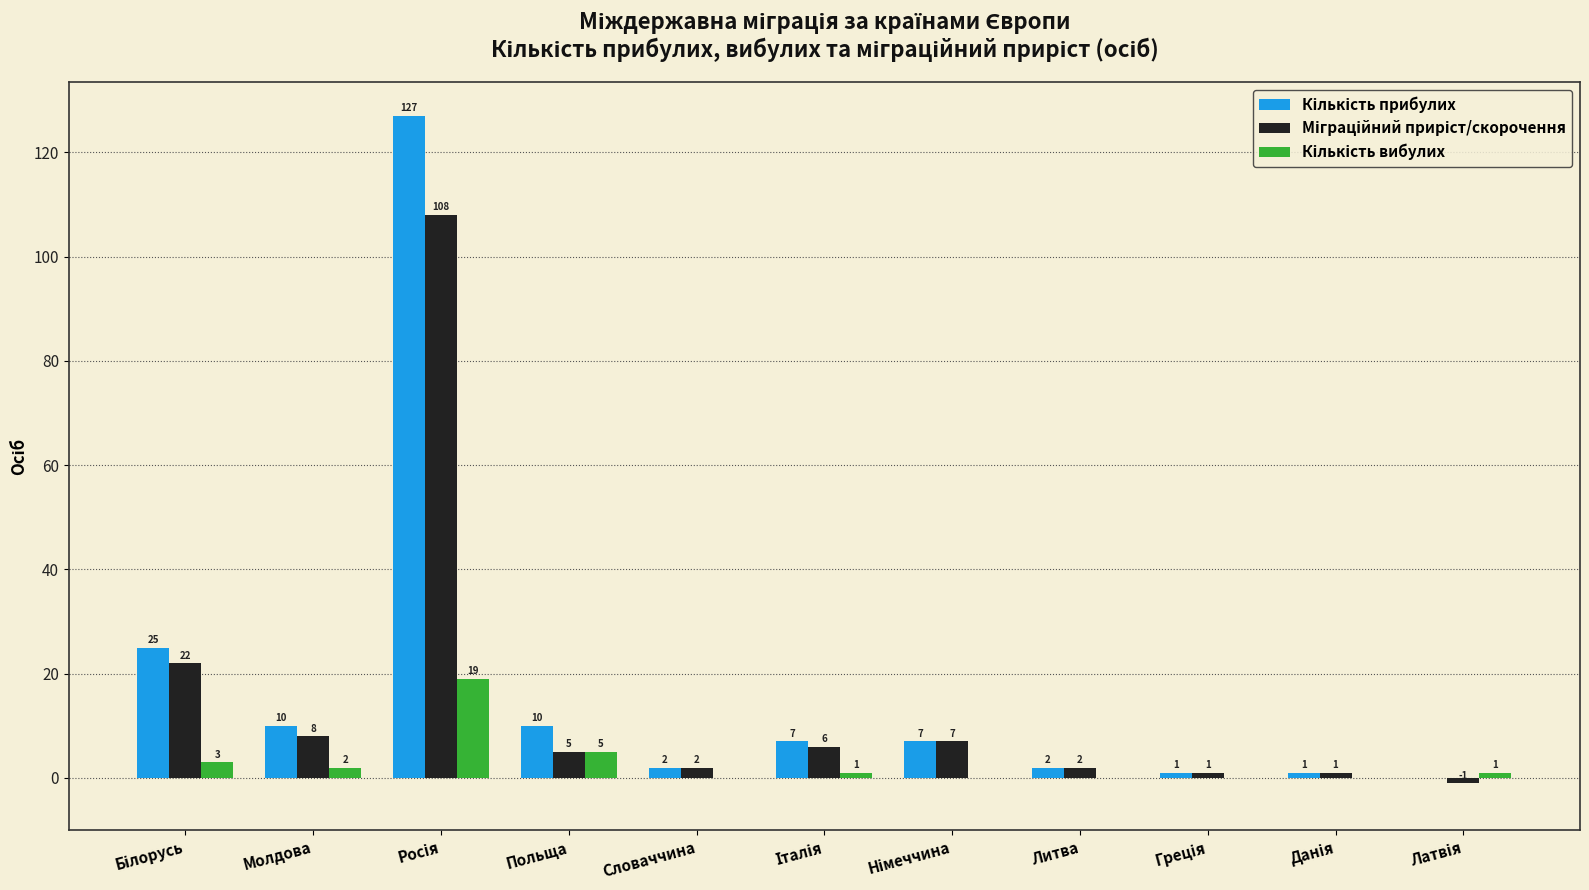

What is the greatest value displayed?

127